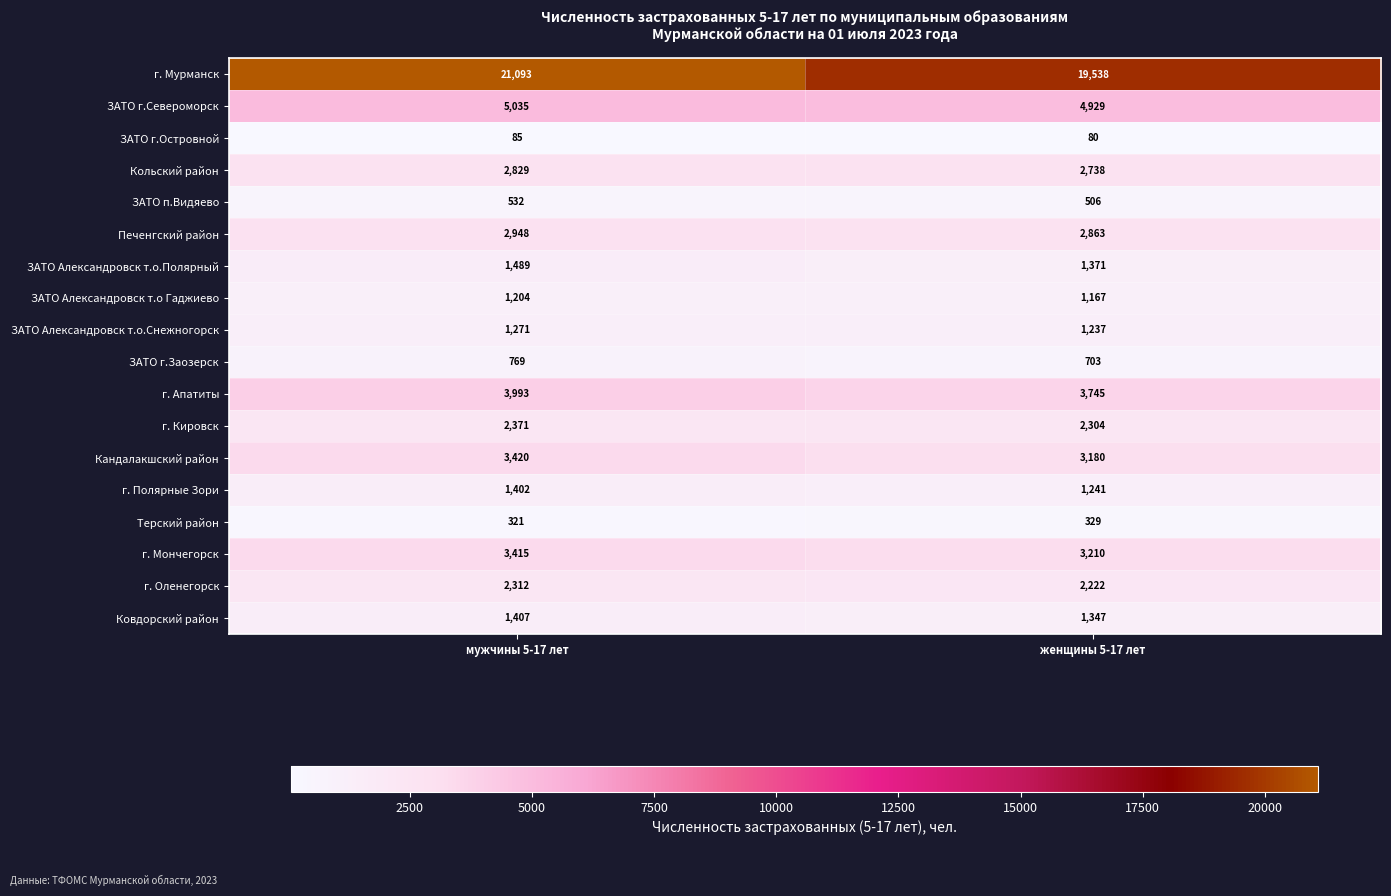

The Кольский район series shows 4460 at женщины 5-17 лет. True or false?

False